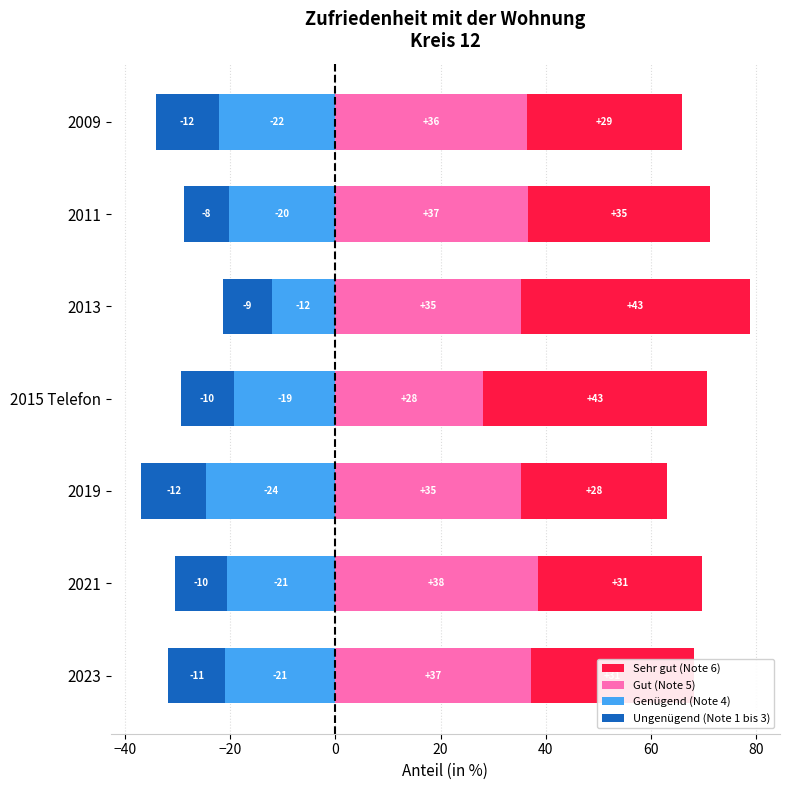

Is it true that Ungenügend (Note 1 bis 3) equals -3.2 at 2021?

False